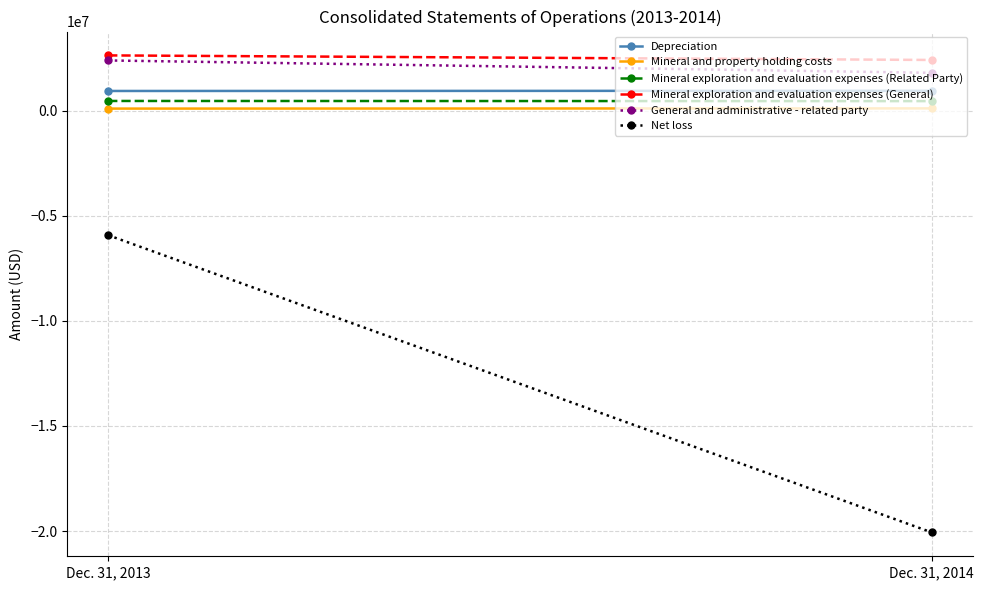

What is the value of the Mineral exploration and evaluation expenses (General) point at the 1st from the left?

2626256